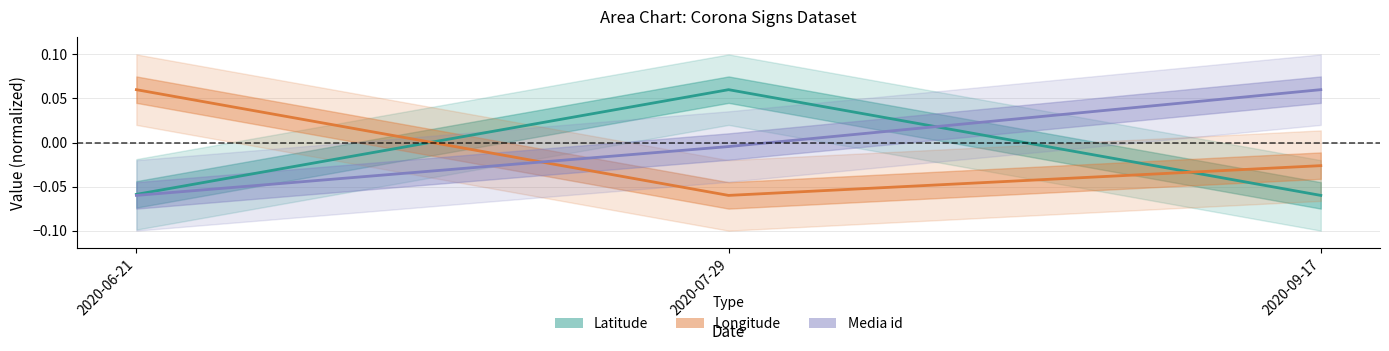

What is the approximate value of Media id at 2020-09-17?

0.1